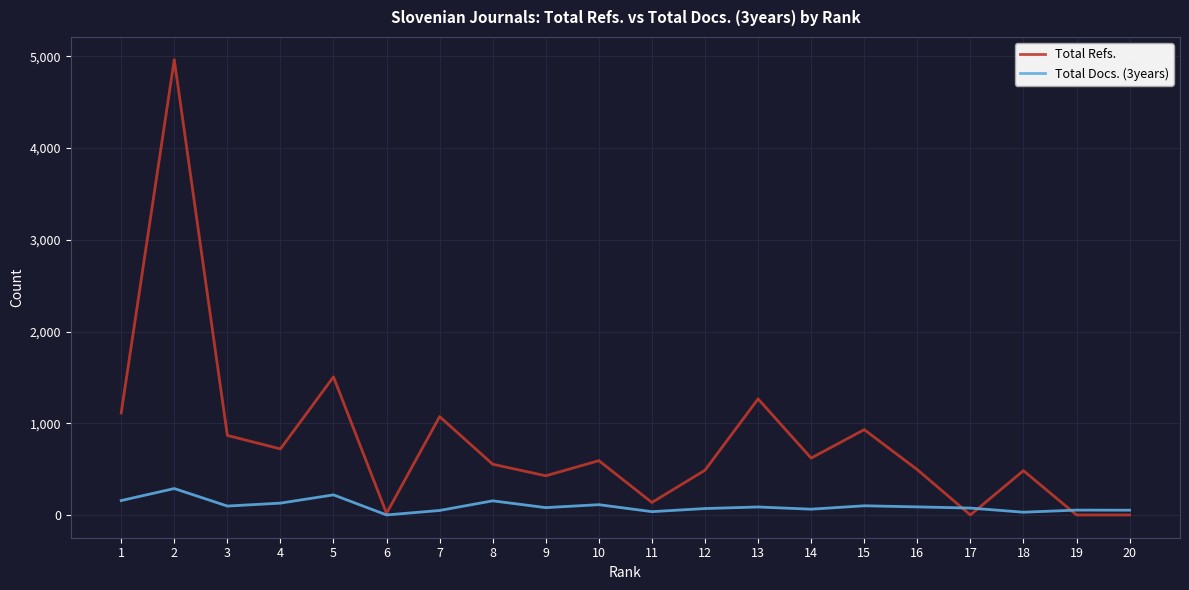

What is the maximum value shown in the chart?

4963